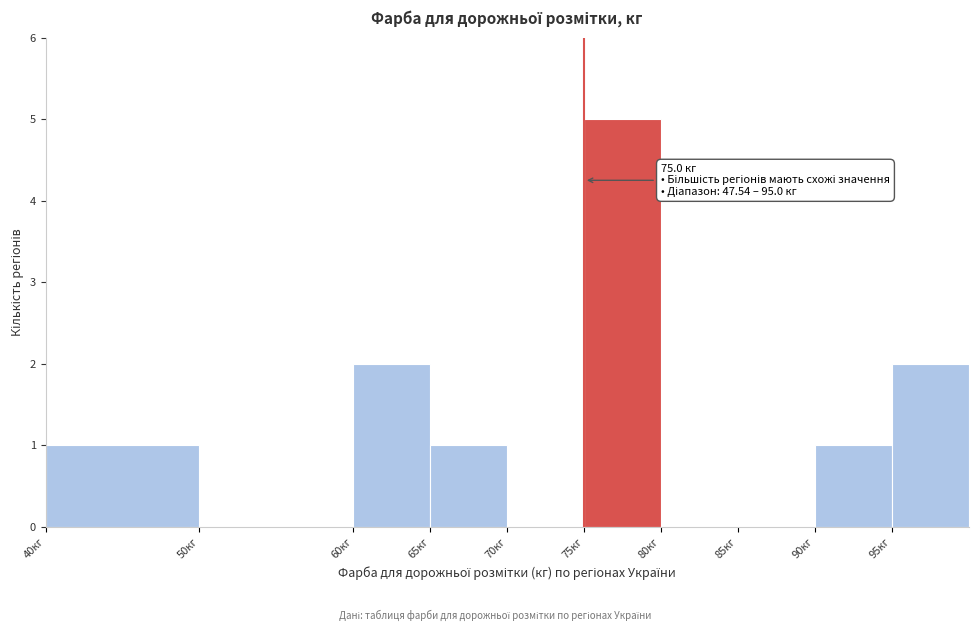

Which range on the x-axis has the tallest bar?

75 to 80